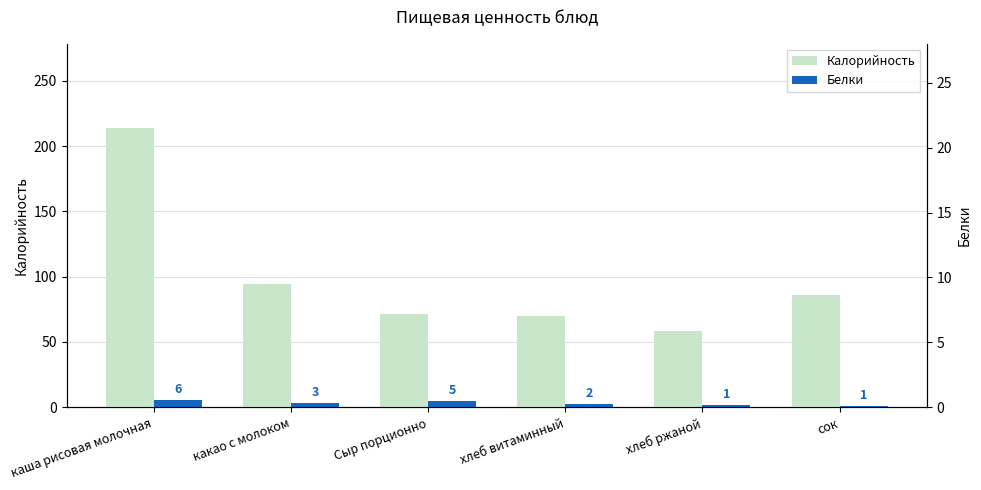

What is the label of the 6th bar from the left?

сок